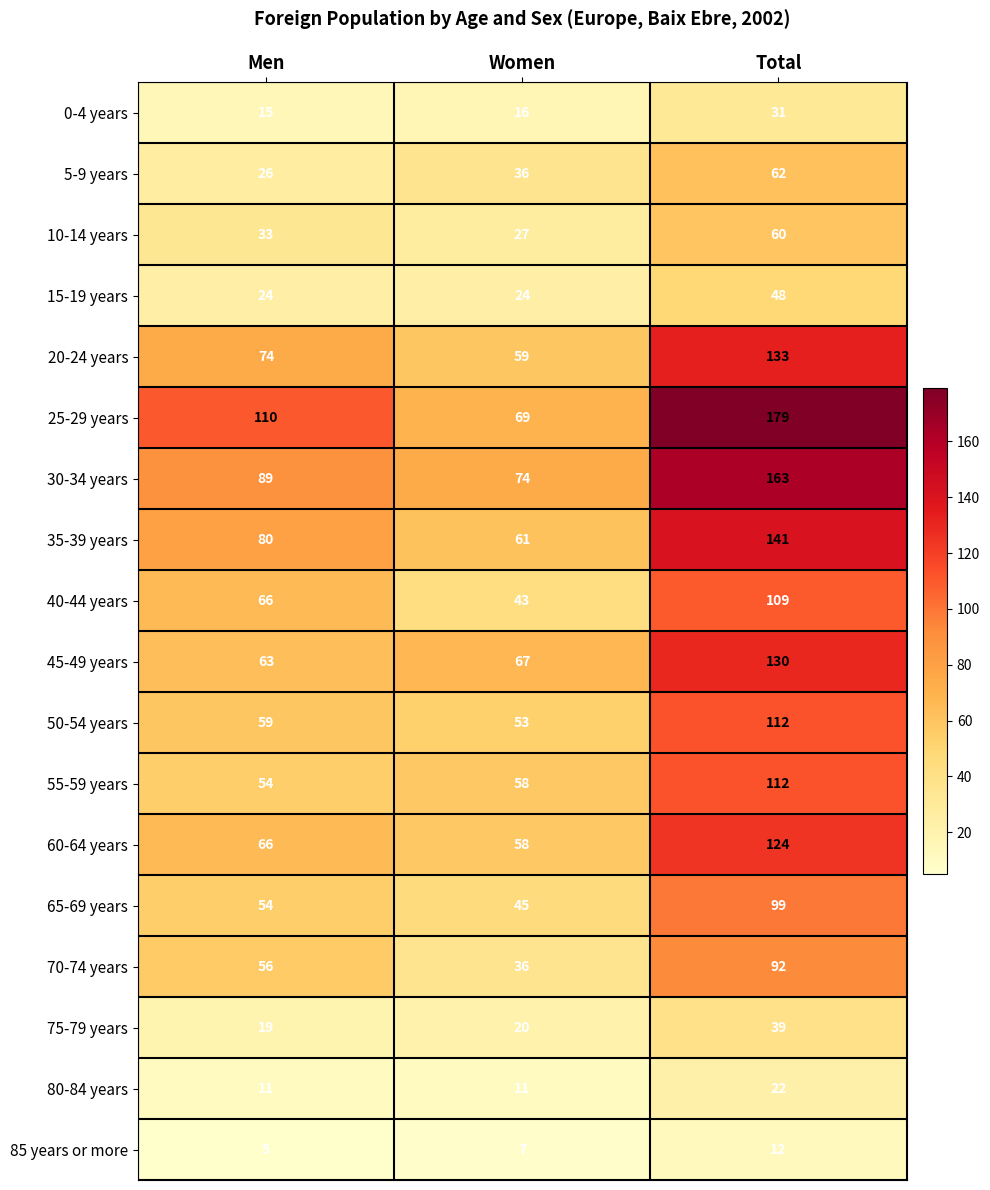

At which label does 55-59 years reach its peak?

Total